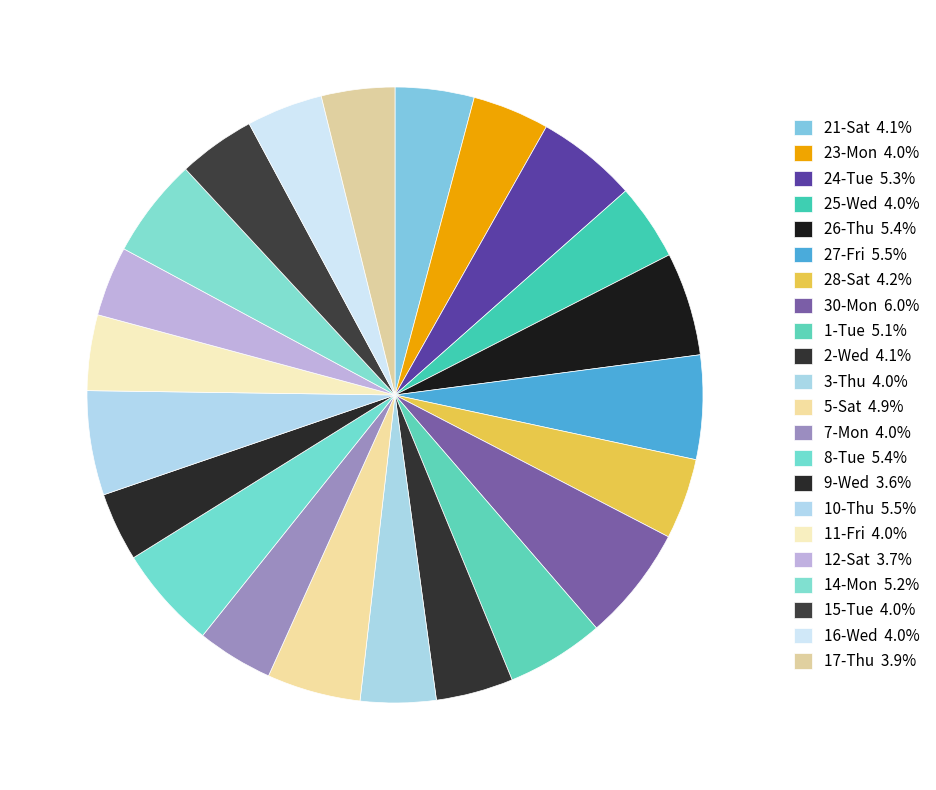

Which has a higher value, 1-Tue or 3-Thu?

1-Tue